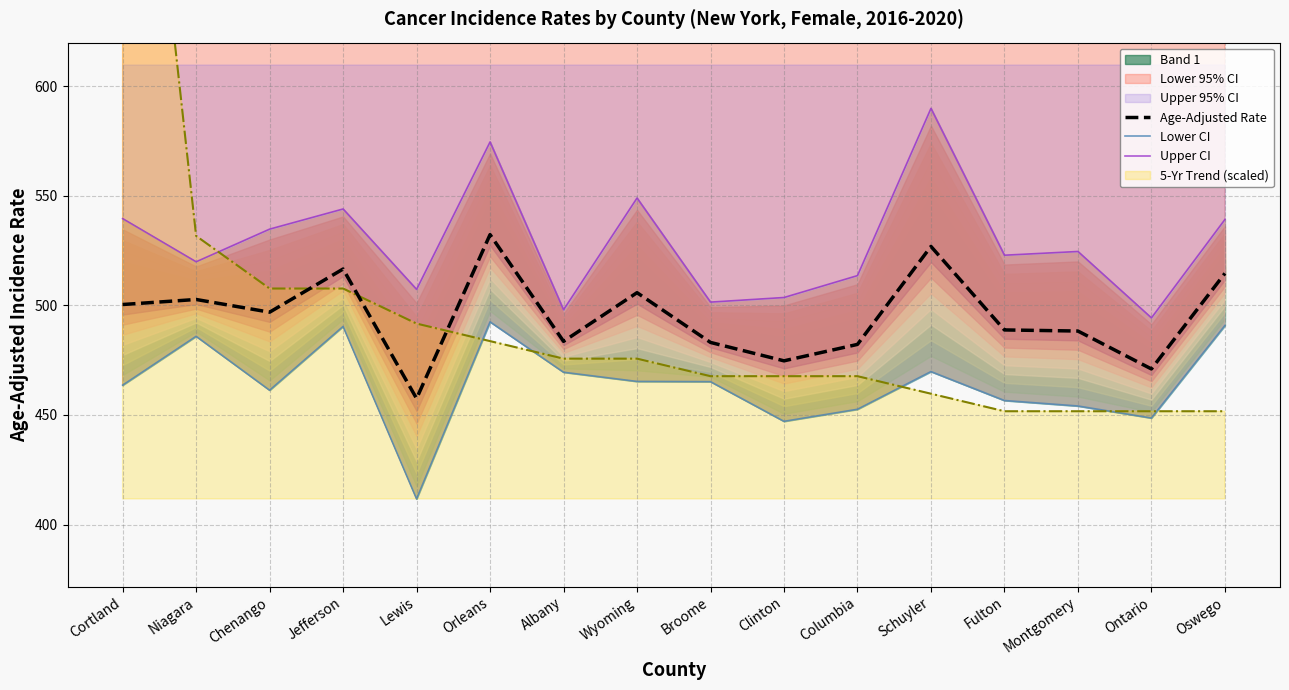

Does the chart display data point markers on the line(s)?

No